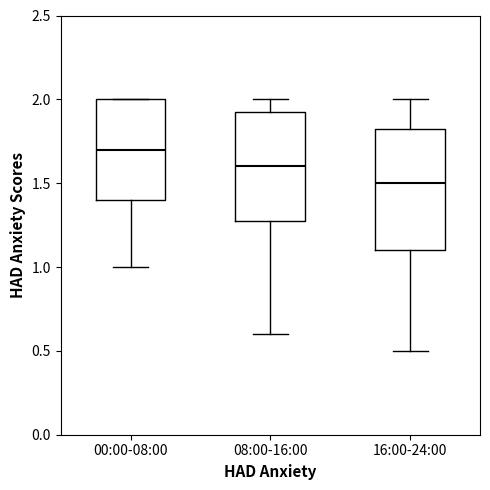

Where does the upper whisker of the box for 08:00-16:00 end on the y-axis? The values are not printed on the chart, so give them approximately, as read against the axis.

2.00